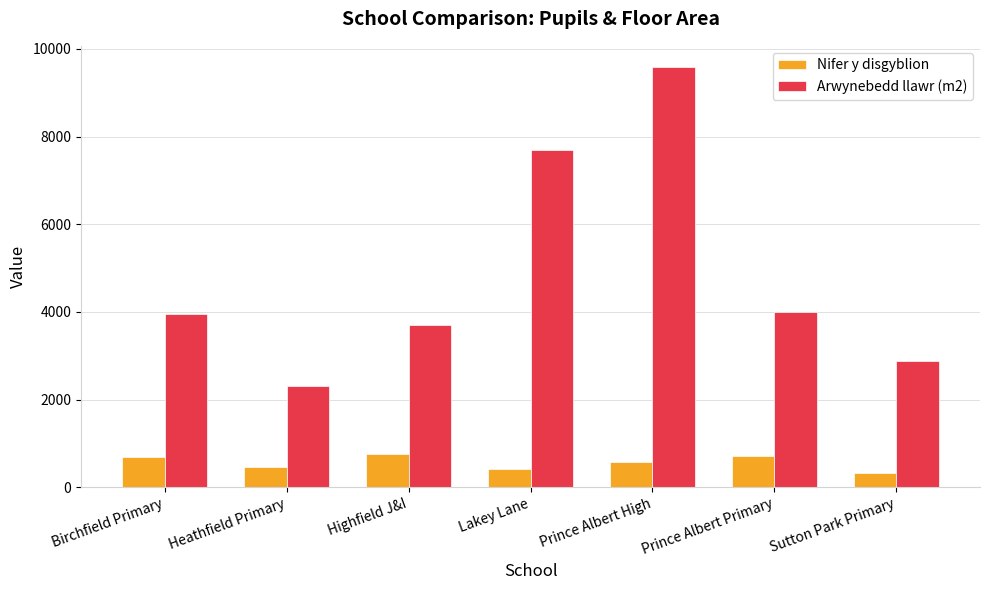

List the series in order of their peak value, lowest first.

Nifer y disgyblion, Arwynebedd llawr (m2)